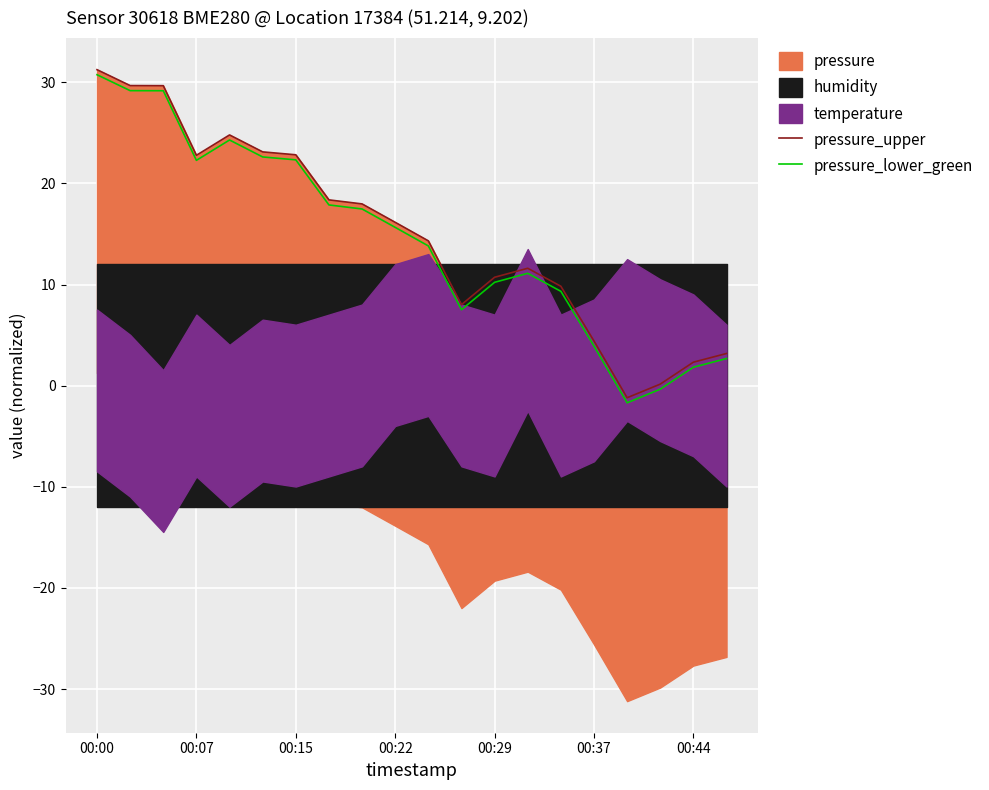

Is it true that pressure_lower_green equals 13.1 at 00:15?

False